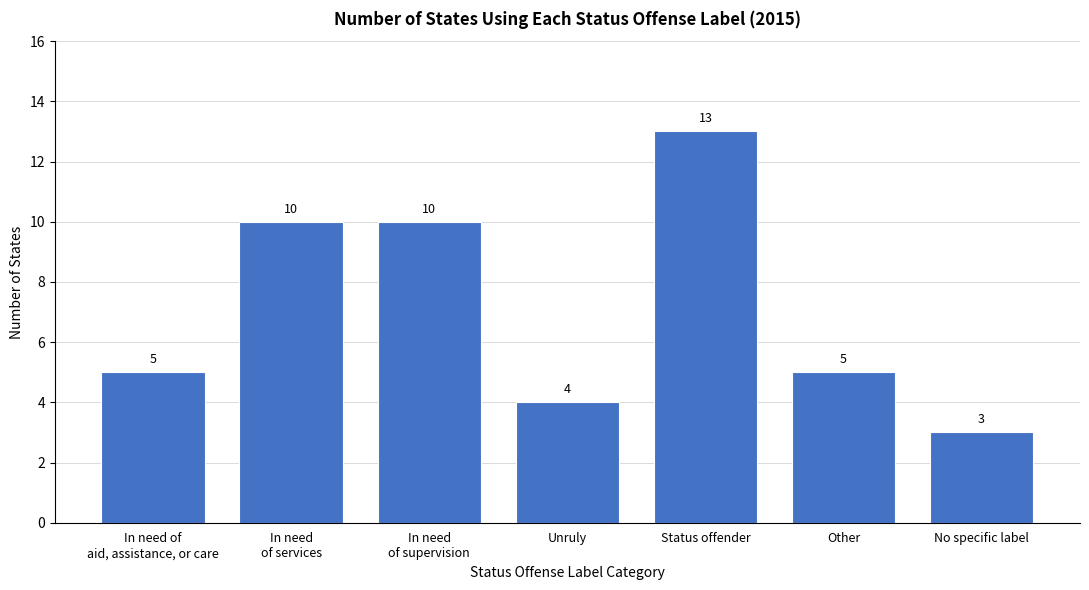

Reading right to left, what are all the values shown in this chart?

3	5	13	4	10	10	5